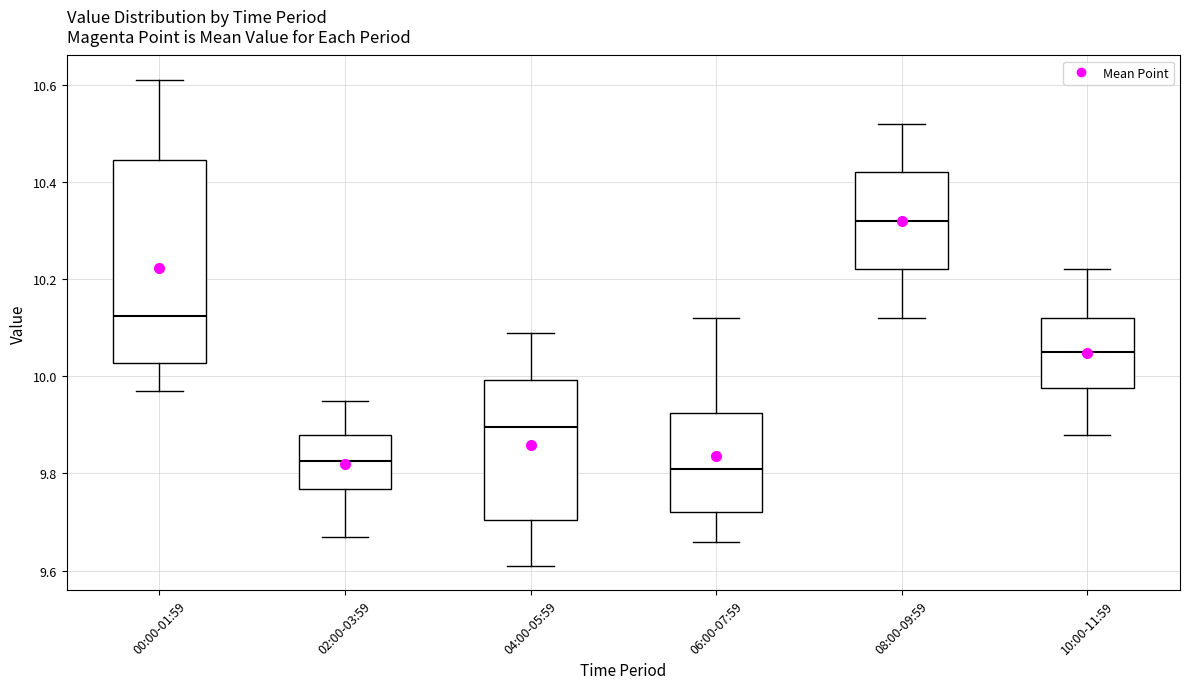

Where does the upper whisker of the box for 00:00-01:59 end on the y-axis? The values are not printed on the chart, so give them approximately, as read against the axis.

10.62